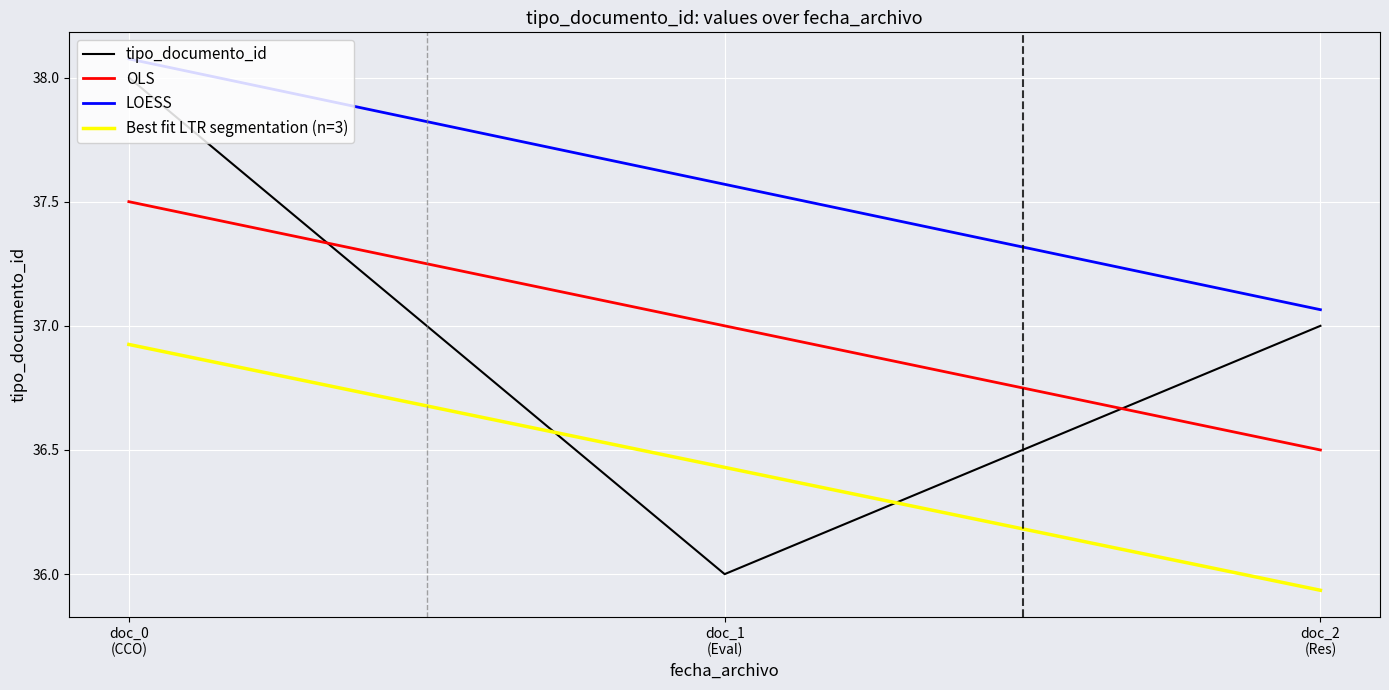

At which category is the sum across all series the highest?

doc_0
(CCO)